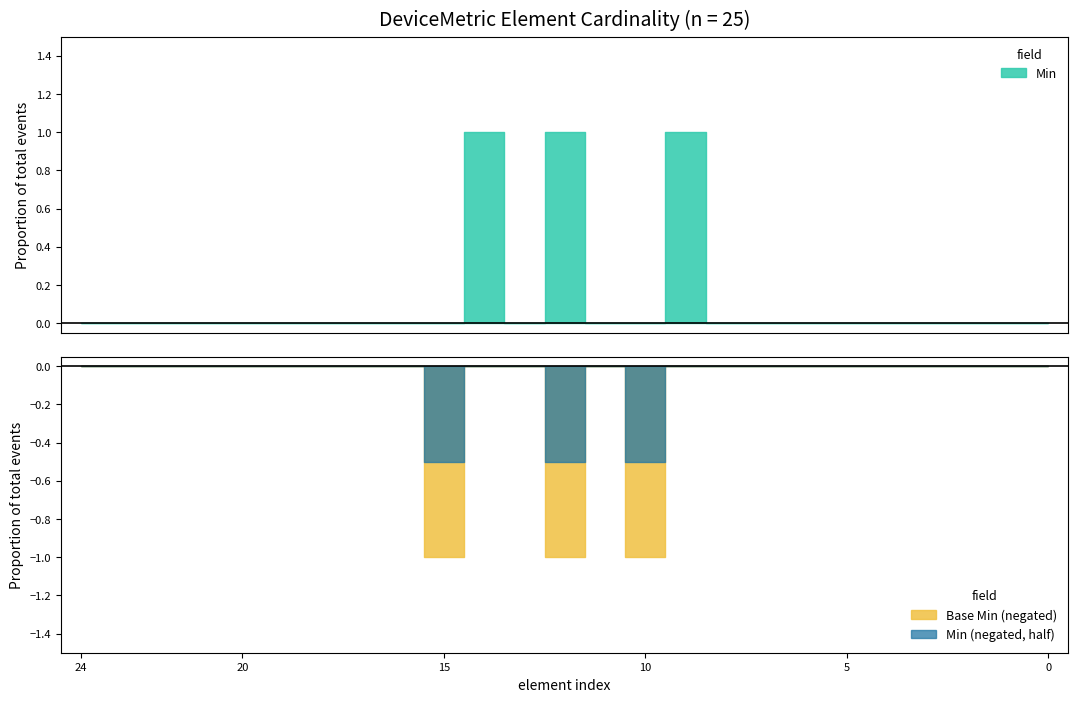

Is the value of Min at DeviceMetric.calibration.type greater than the value of Base Min at DeviceMetric.type?

No